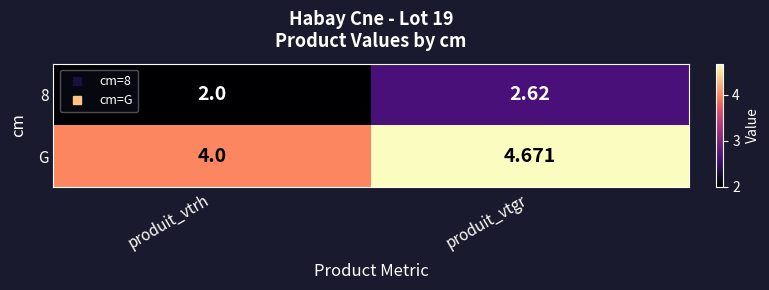

At which label does G reach its minimum?

produit_vtrh